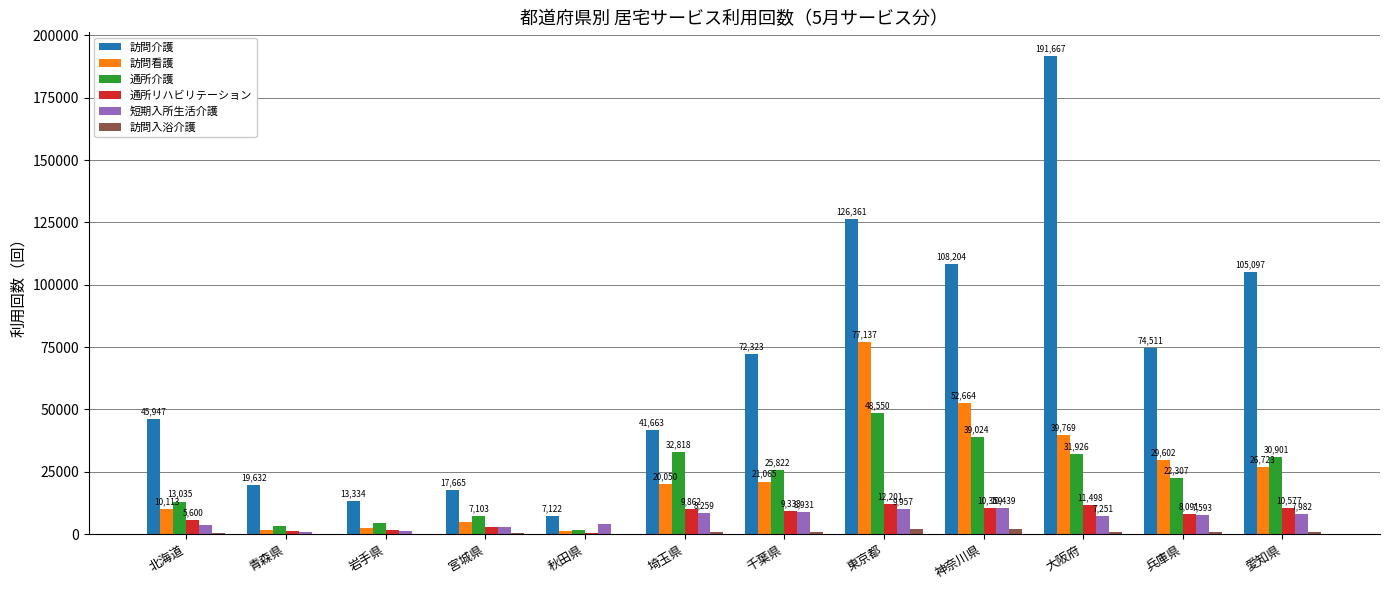

The 訪問看護 series shows 39769 at 大阪府. True or false?

True